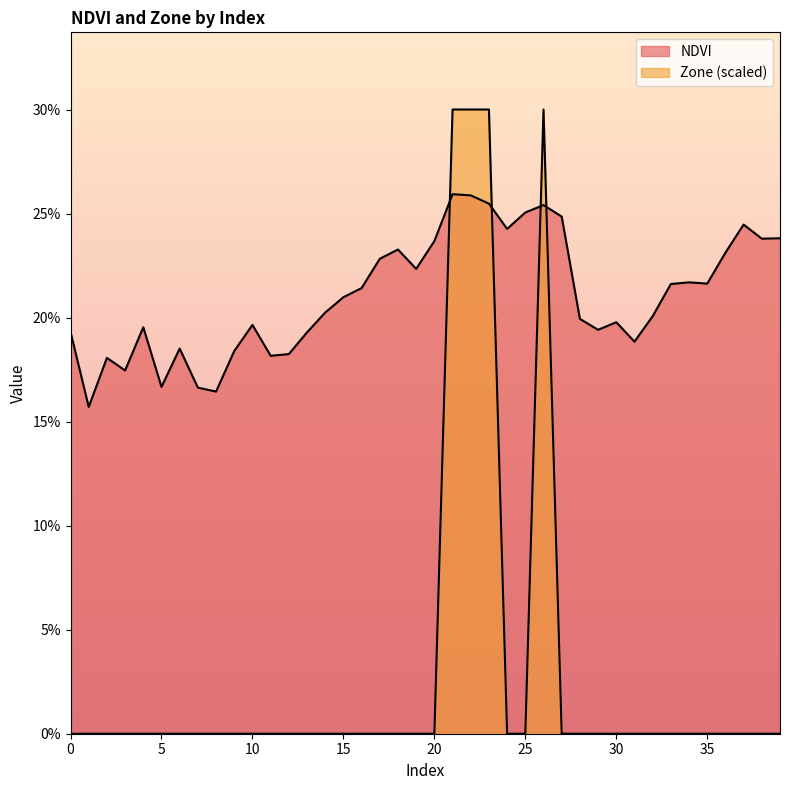

How many interior local peaks does the NDVI series have?

10